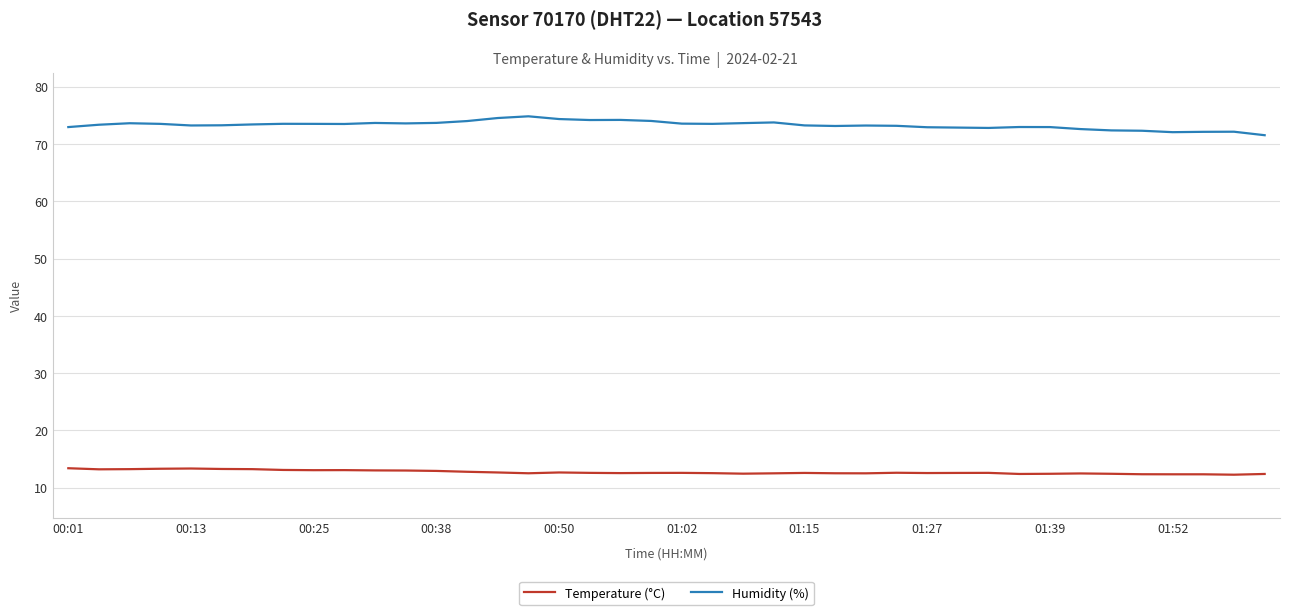

What is the greatest value displayed?

74.8